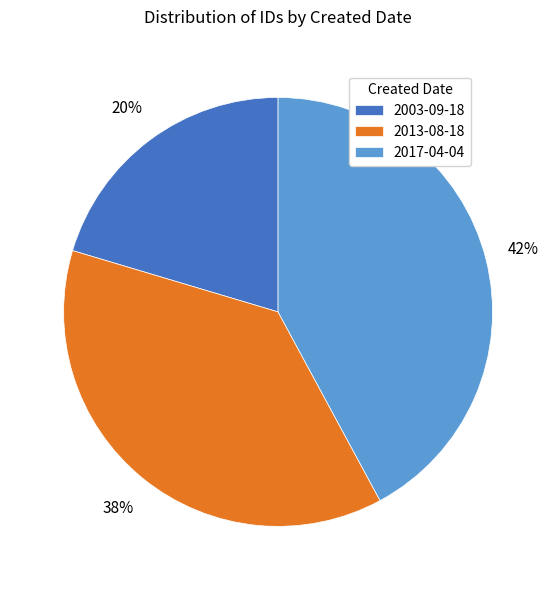

To the nearest percent, what percentage of the pie is 2013-08-18?

38%